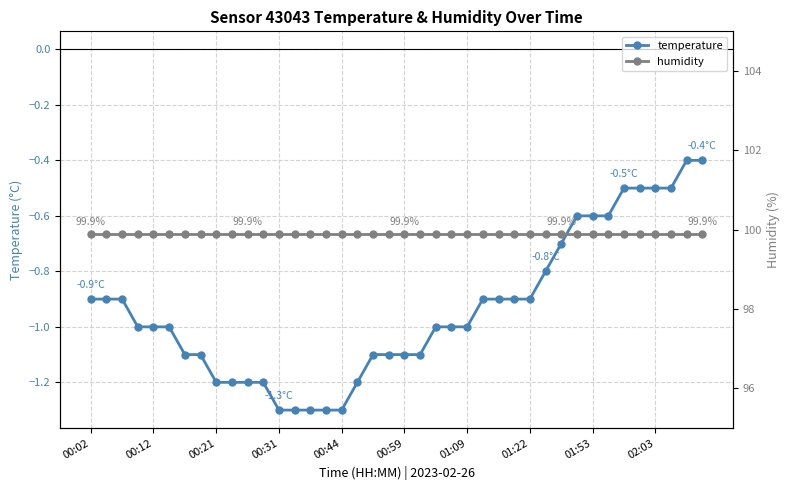

What is the value of the humidity point at the 17th from the left?

99.9